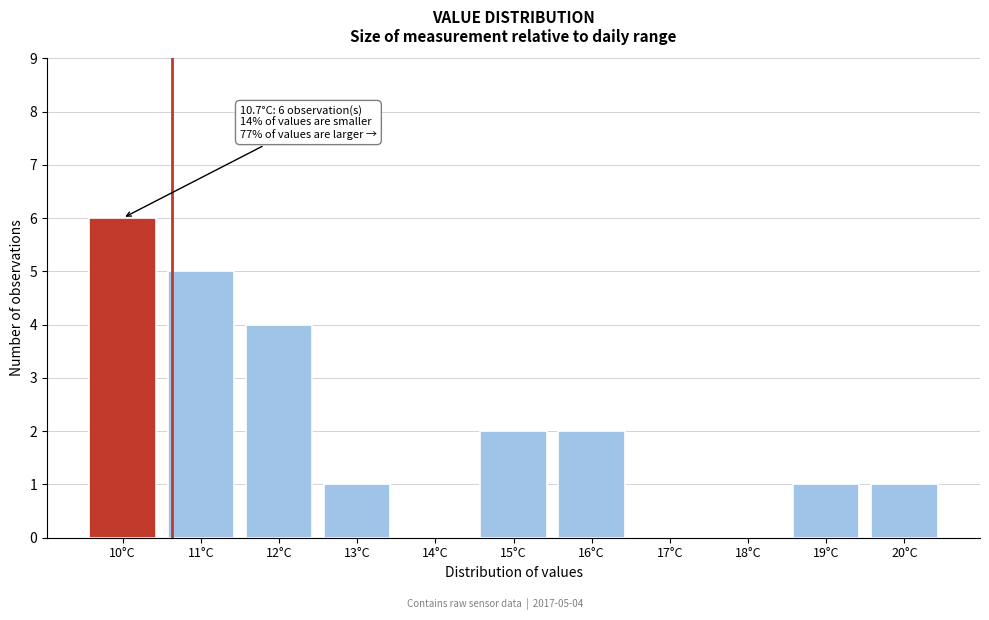

Reading left to right, list all the values displayed in this chart.

10°C=6	11°C=5	12°C=4	13°C=1	14°C=0	15°C=2	16°C=2	17°C=0	18°C=0	19°C=1	20°C=1